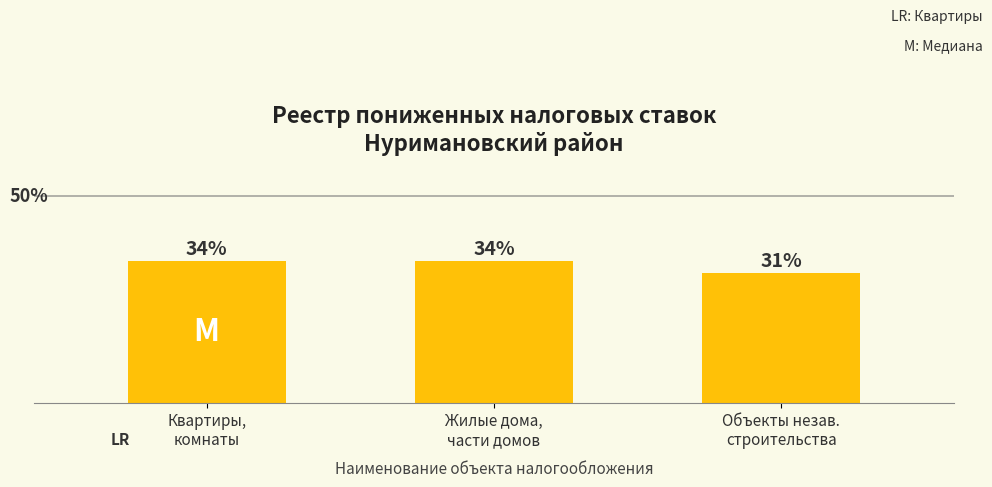

How many bars are there in total?

3